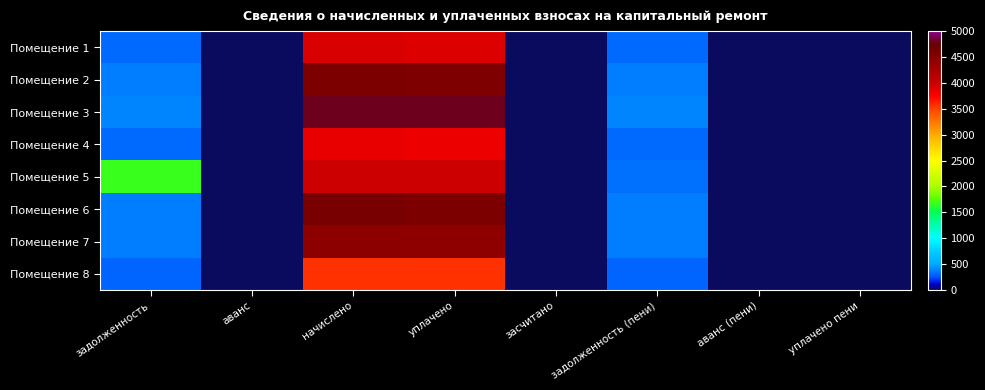

Reading left to right, transcribe all the data shown in this chart.

Помещение 1: задолженность=327.3	аванс=0.0	начислено=3927.5	уплачено=3915.0	засчитано=0.0	задолженность (пени)=327.3	аванс (пени)=0.0	уплачено пени=0.0
Помещение 2: задолженность=381.7	аванс=0.0	начислено=4580.0	уплачено=4565.5	засчитано=0.0	задолженность (пени)=381.7	аванс (пени)=0.0	уплачено пени=0.0
Помещение 3: задолженность=400.1	аванс=0.0	начислено=4801.7	уплачено=4786.5	засчитано=0.0	задолженность (пени)=400.1	аванс (пени)=0.0	уплачено пени=0.0
Помещение 4: задолженность=321.1	аванс=0.0	начислено=3853.7	уплачено=3841.5	засчитано=0.0	задолженность (пени)=321.1	аванс (пени)=0.0	уплачено пени=0.0
Помещение 5: задолженность=1667.2	аванс=0.0	начислено=4001.4	уплачено=3988.7	засчитано=0.0	задолженность (пени)=333.4	аванс (пени)=0.0	уплачено пени=0.0
Помещение 6: задолженность=382.7	аванс=0.0	начислено=4592.4	уплачено=4577.9	засчитано=0.0	задолженность (пени)=382.7	аванс (пени)=0.0	уплачено пени=0.0
Помещение 7: задолженность=371.4	аванс=0.0	начислено=4456.9	уплачено=4442.8	засчитано=0.0	задолженность (пени)=371.4	аванс (пени)=0.0	уплачено пени=0.0
Помещение 8: задолженность=297.5	аванс=0.0	начислено=3570.5	уплачено=3559.2	засчитано=0.0	задолженность (пени)=297.5	аванс (пени)=0.0	уплачено пени=0.0